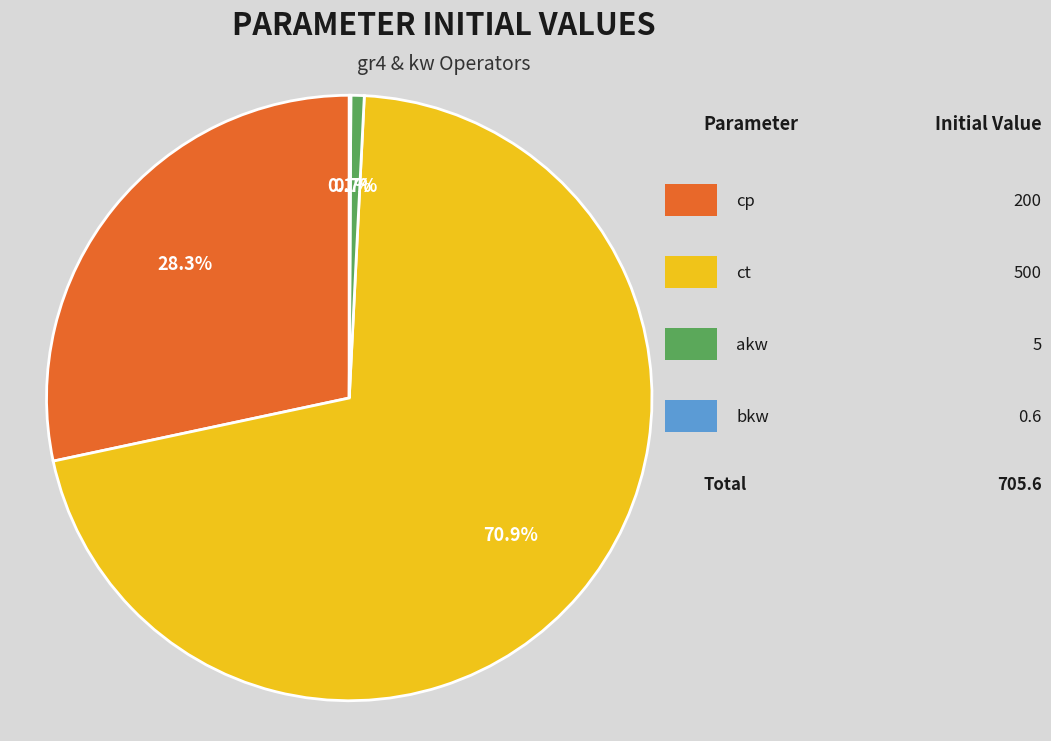

Is there any slice that represents more than half of the pie?

Yes